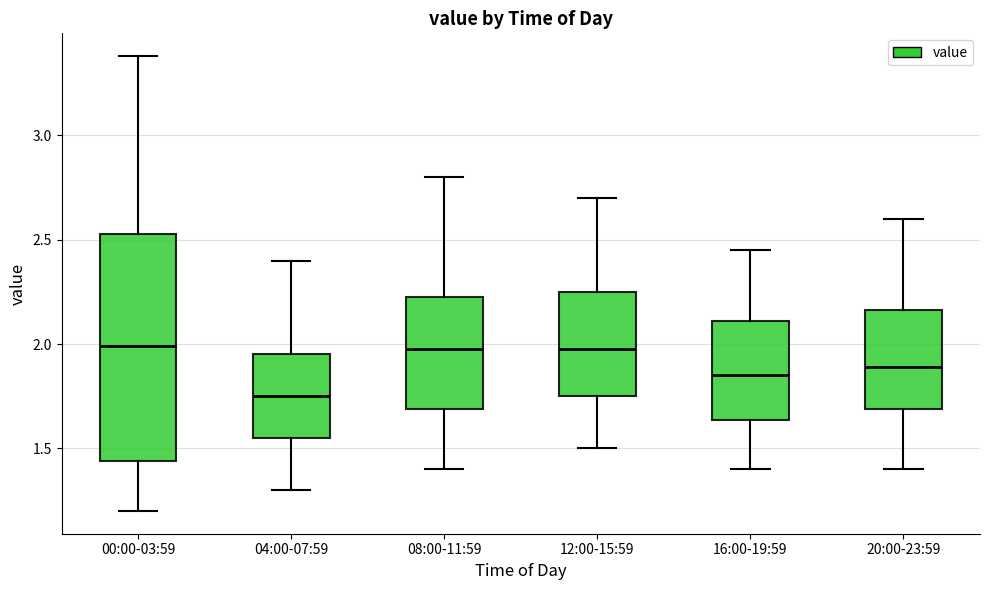

Which box has the lowest median line?

04:00-07:59